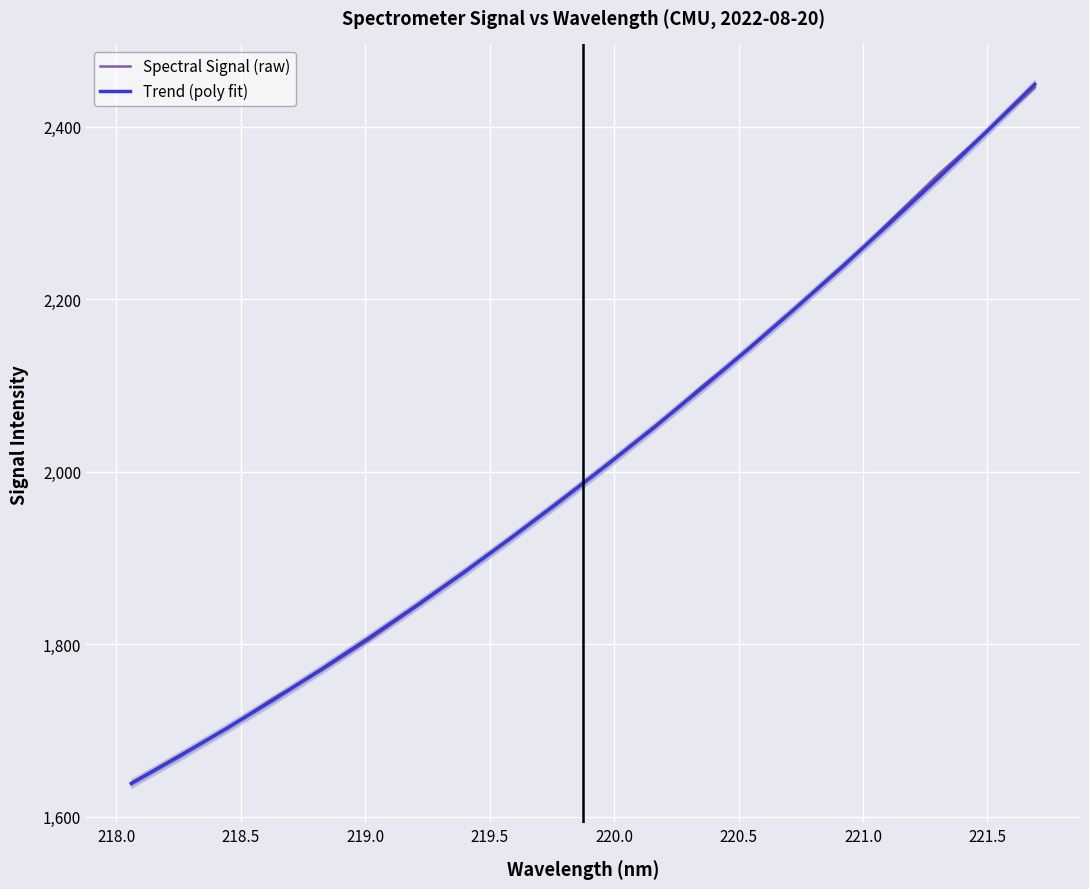

Which series has the largest range (max minus min)?

Trend (poly fit)